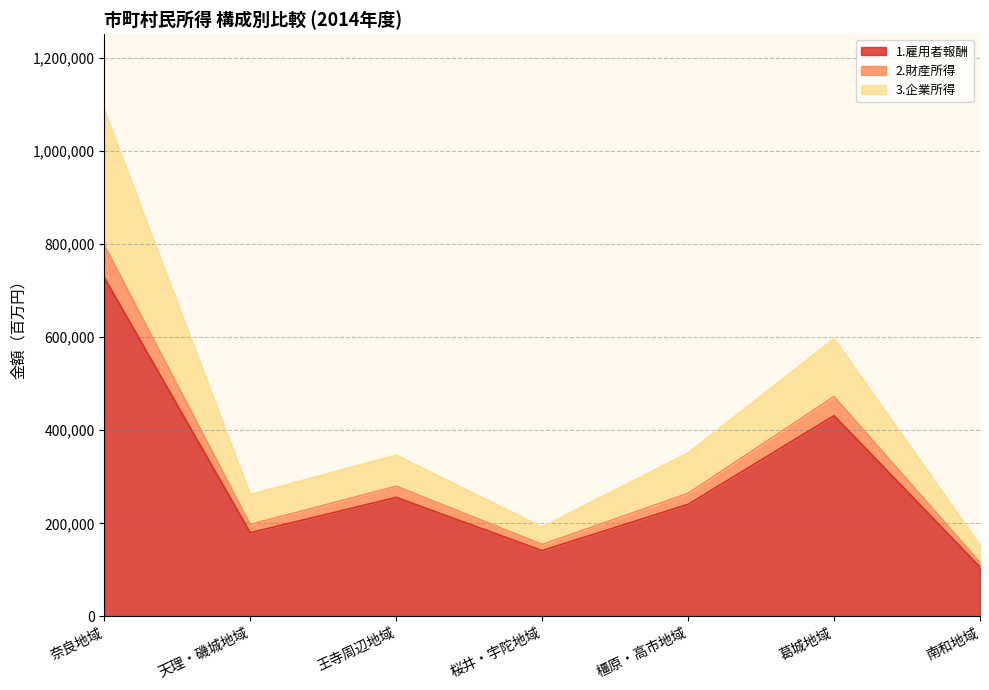

What is the spread (max minus min) of values at 橿原・高市地域?

110218